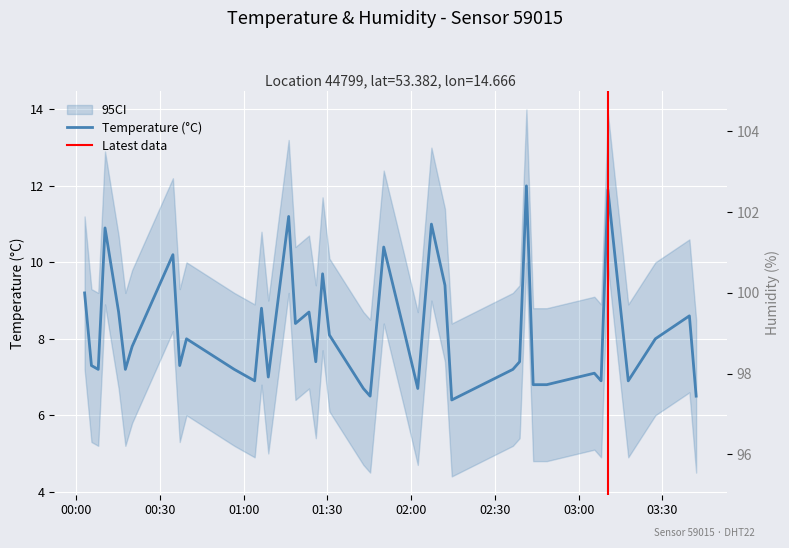

The value at 33 is 11.6. True or false?

False